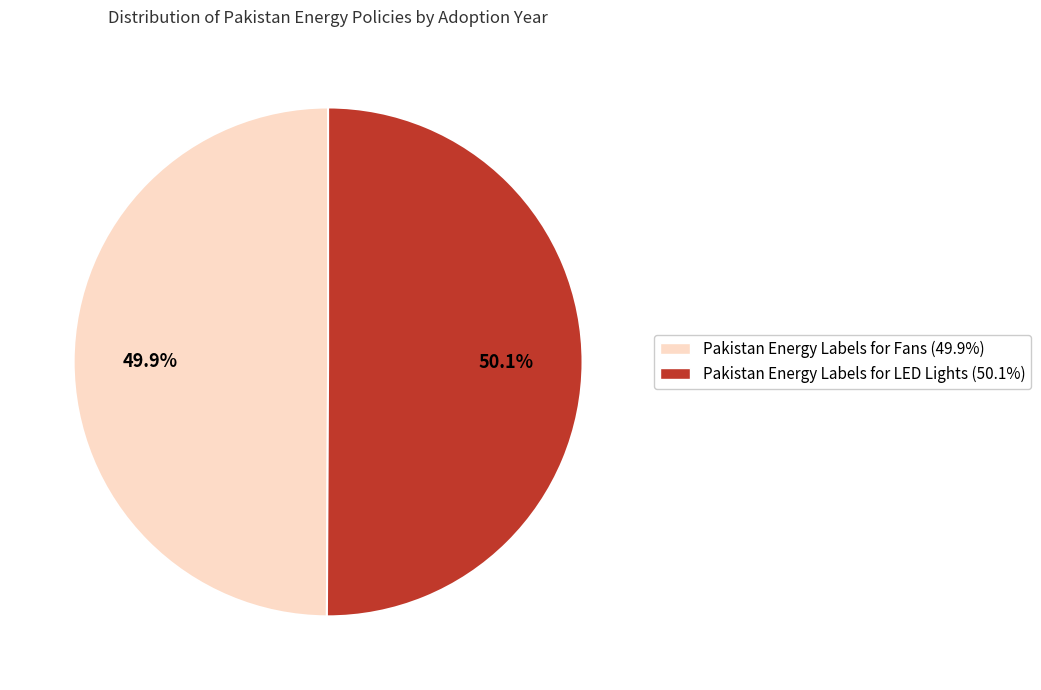

Do Pakistan Energy Labels for LED Lights (50.1%) and Pakistan Energy Labels for Fans (49.9%) together represent more than half of the pie?

Yes